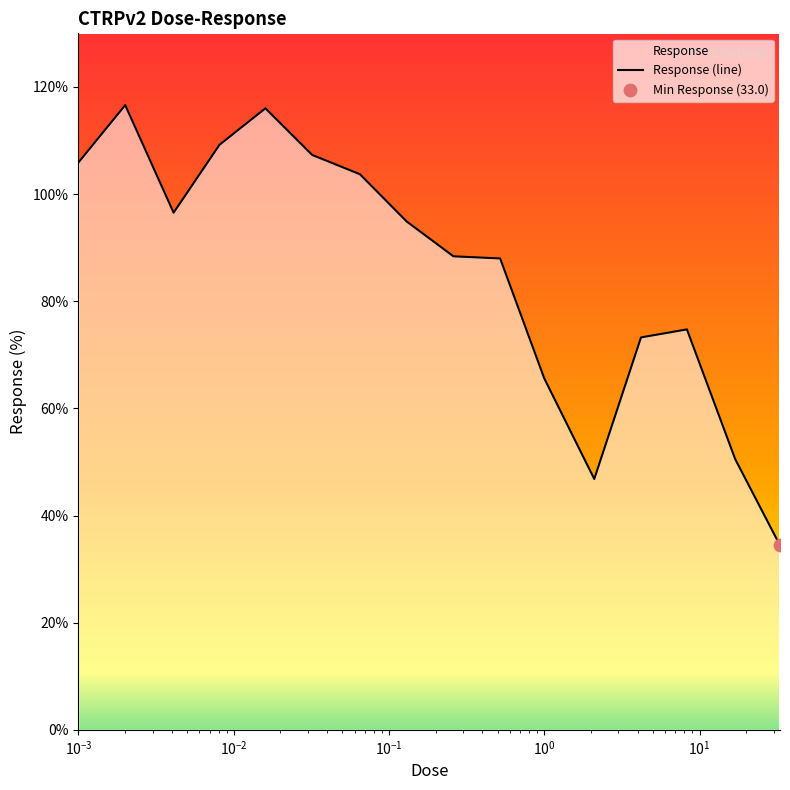

What is the smallest value displayed?

34.4